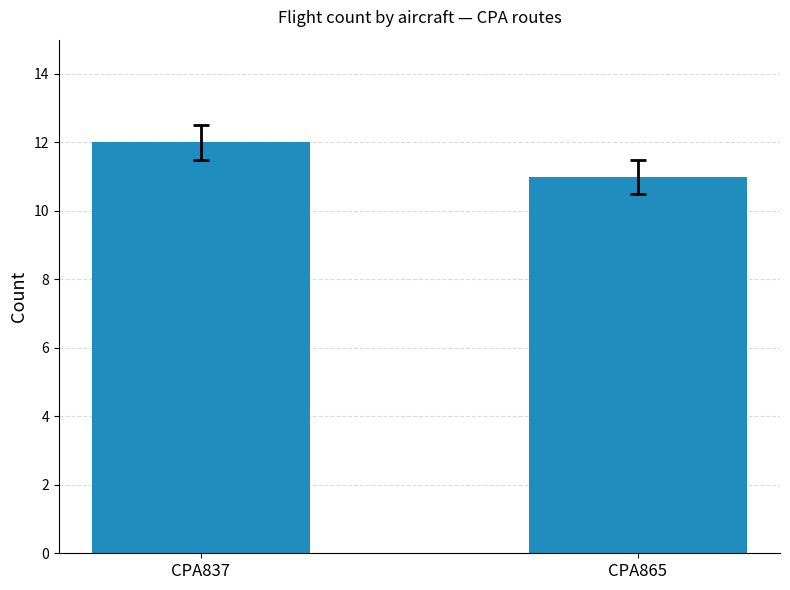

What is the difference between the values at CPA865 and CPA837?

1